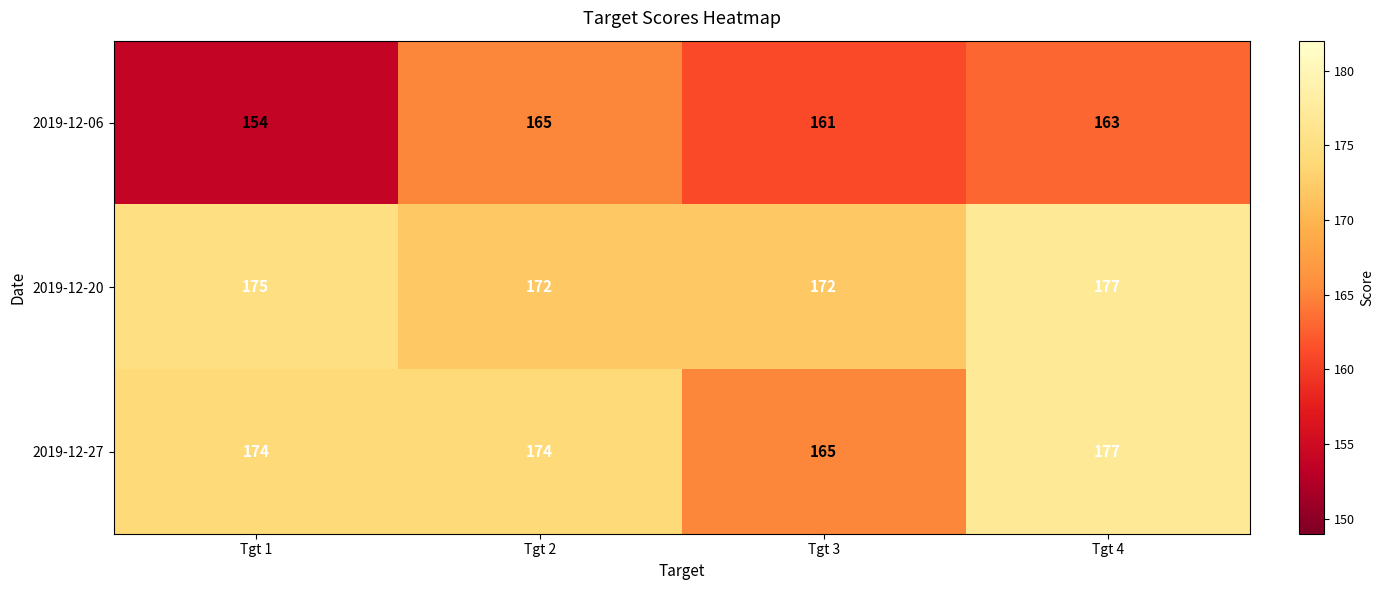

Rank the series at Tgt 1 from highest to lowest value.

2019-12-20, 2019-12-27, 2019-12-06